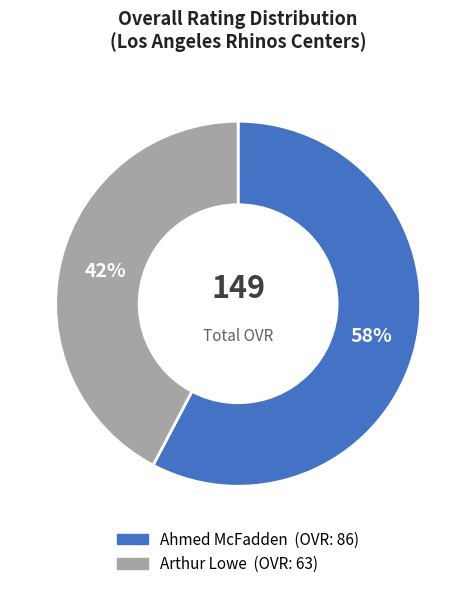

To the nearest percent, what is the combined percentage of Arthur Lowe and Ahmed McFadden?

100%